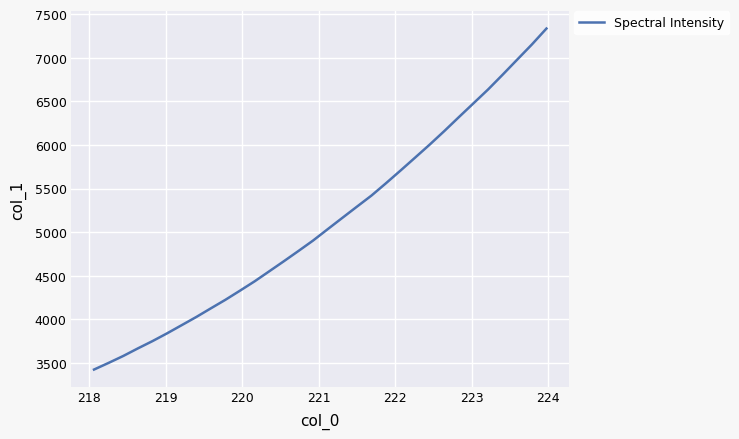

What is the minimum value shown in the chart?

3425.0